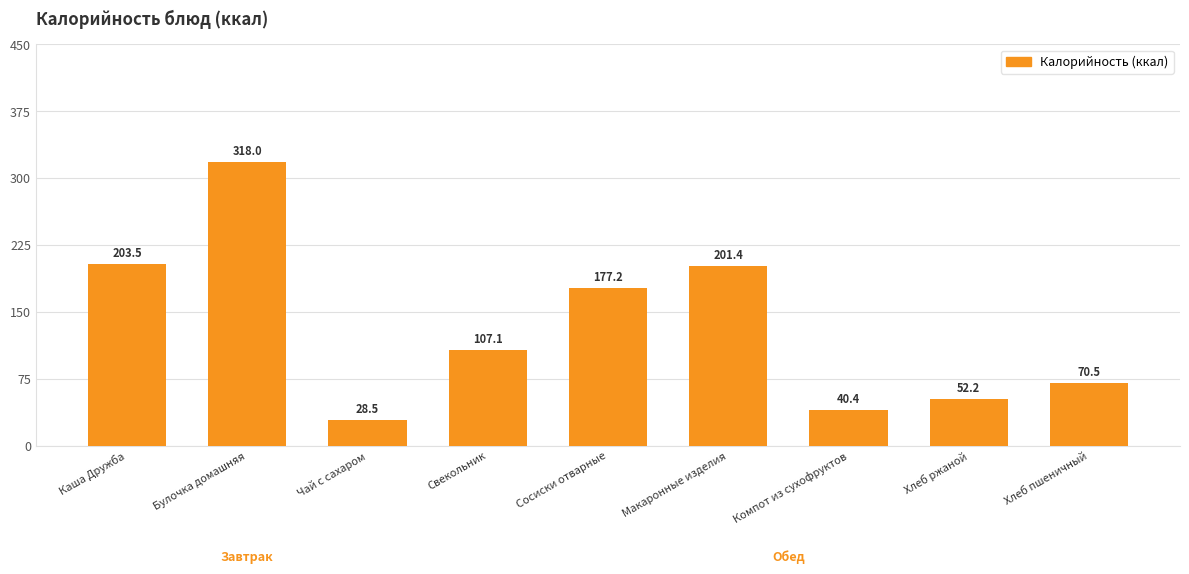

What is the label of the 9th bar from the left?

Хлеб пшеничный